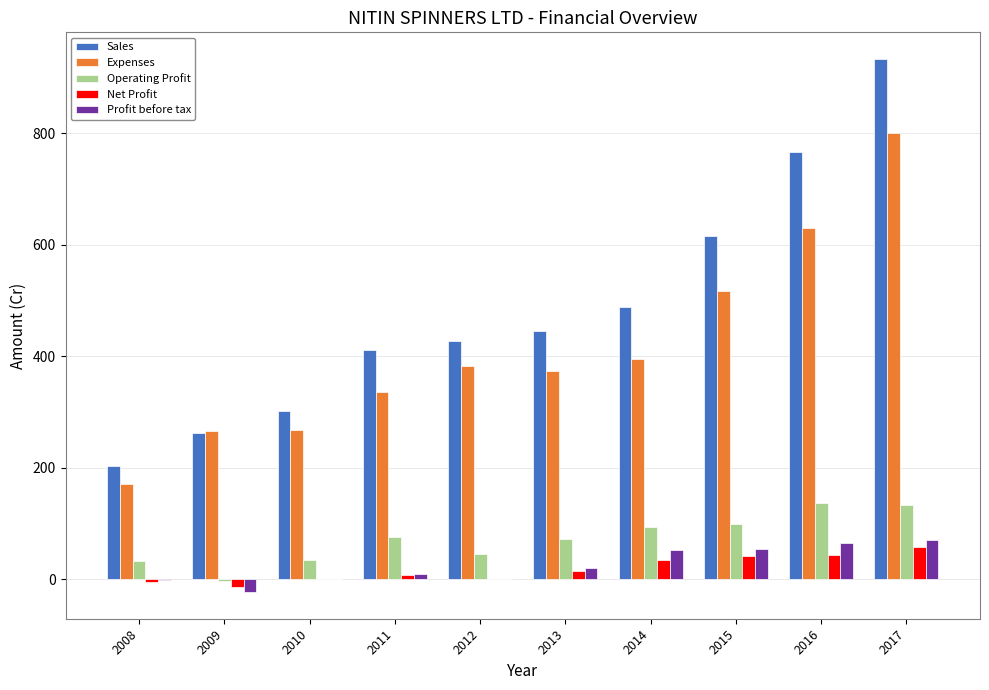

Are the bars horizontal?

No